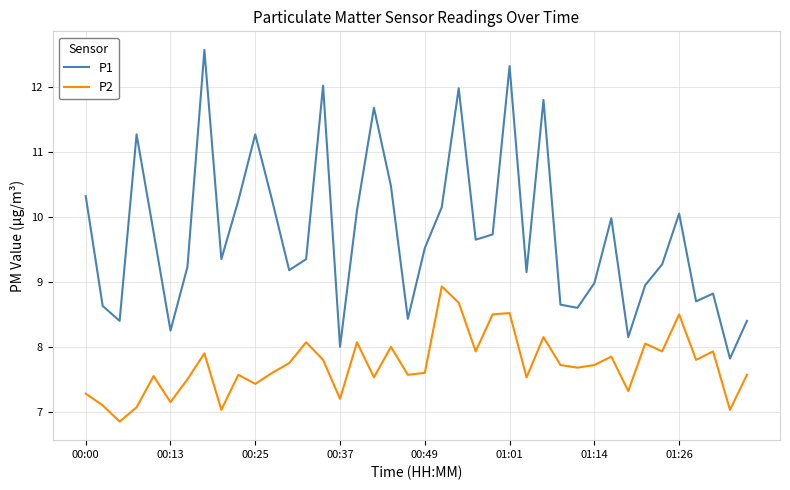

True or false: P1 and P2 cross at least once.

False